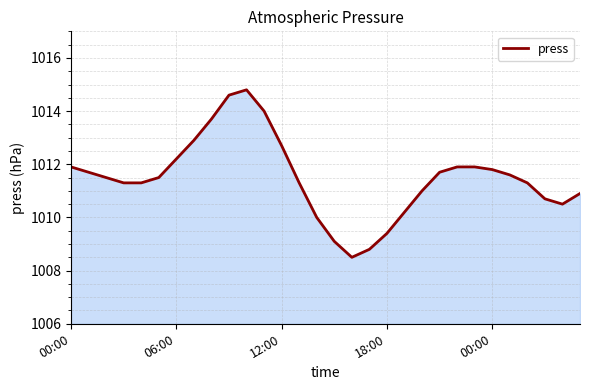

What is the smallest value displayed?

1008.5